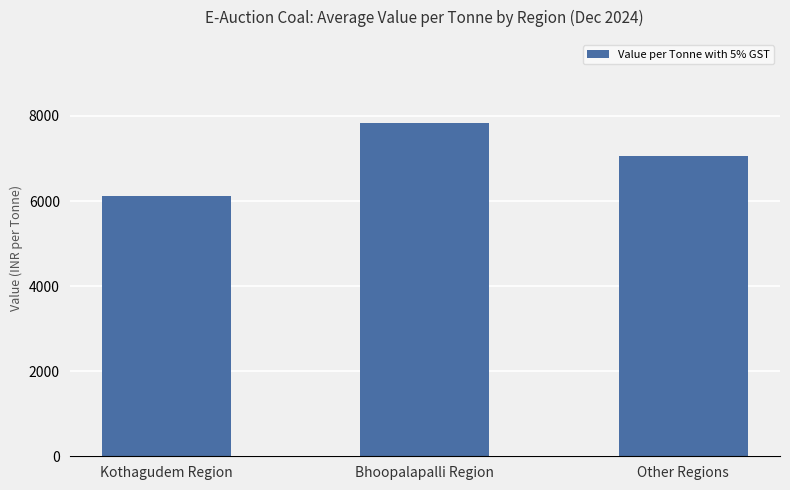

What is the ratio of the value at Other Regions to the value at Kothagudem Region?

1.1